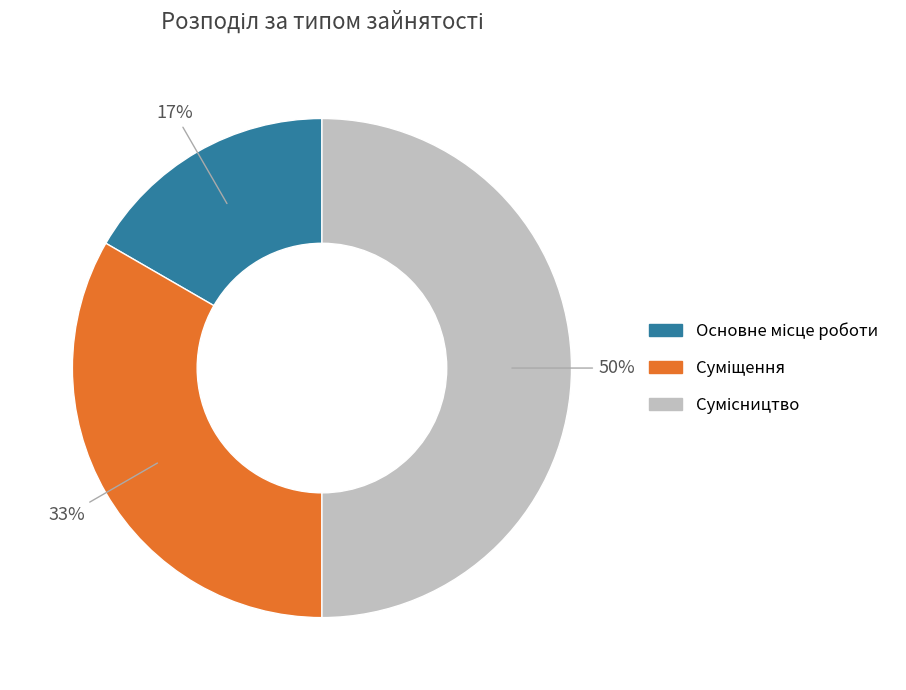

To the nearest percent, what is the average slice percentage?

33%